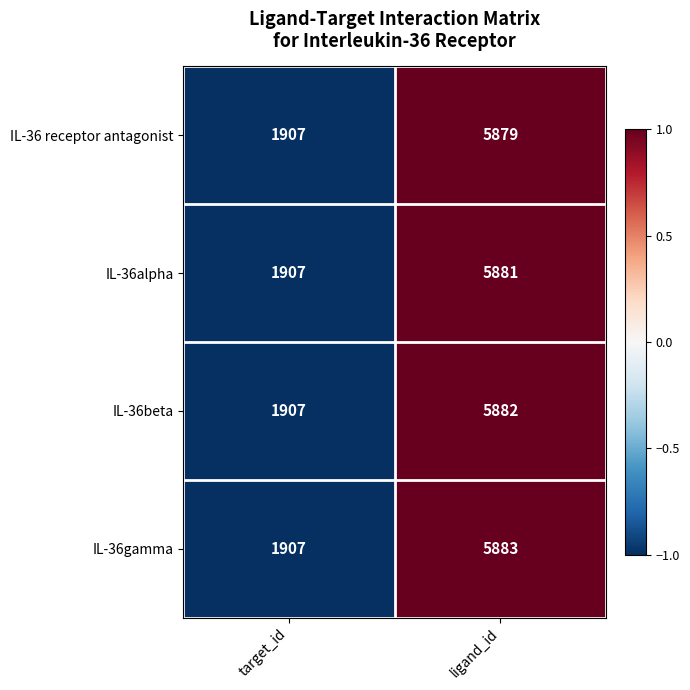

At which label does IL-36beta reach its peak?

ligand_id